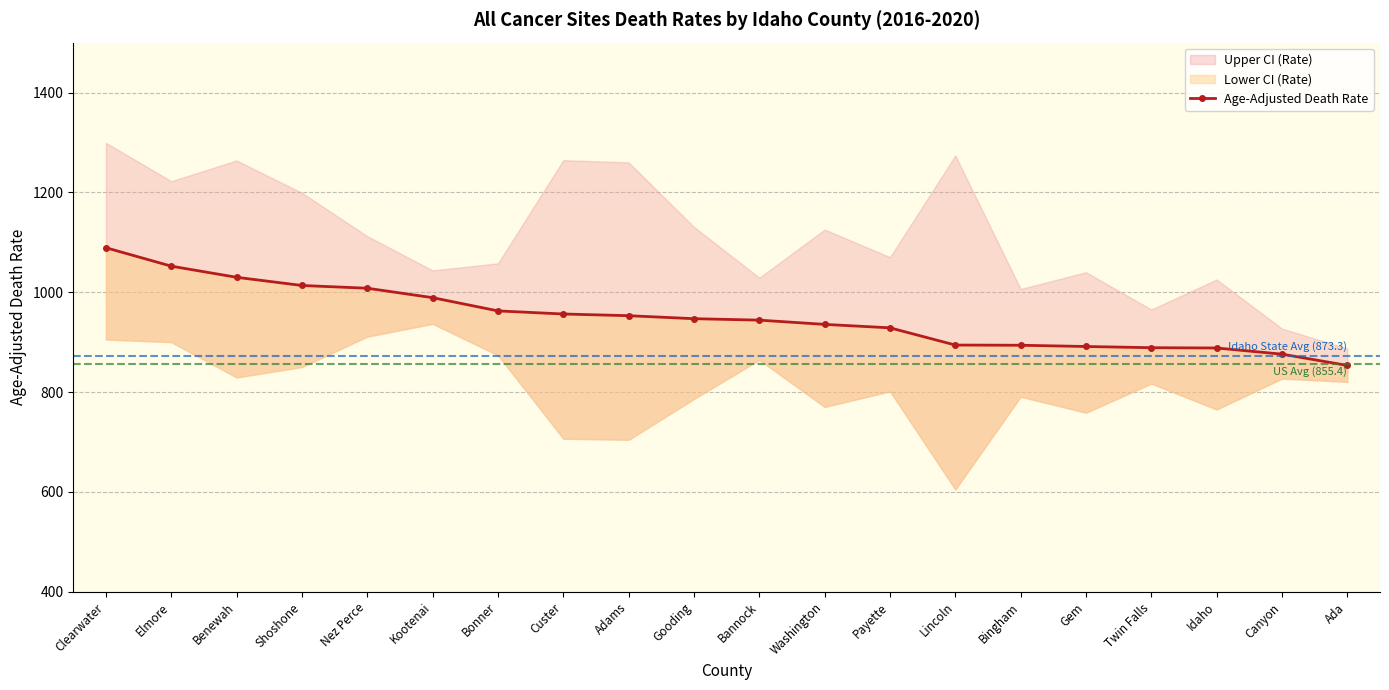

Rank the categories by value from highest to lowest.

Clearwater, Elmore, Benewah, Shoshone, Nez Perce, Kootenai, Bonner, Custer, Adams, Gooding, Bannock, Washington, Payette, Lincoln, Bingham, Gem, Twin Falls, Idaho, Canyon, Ada